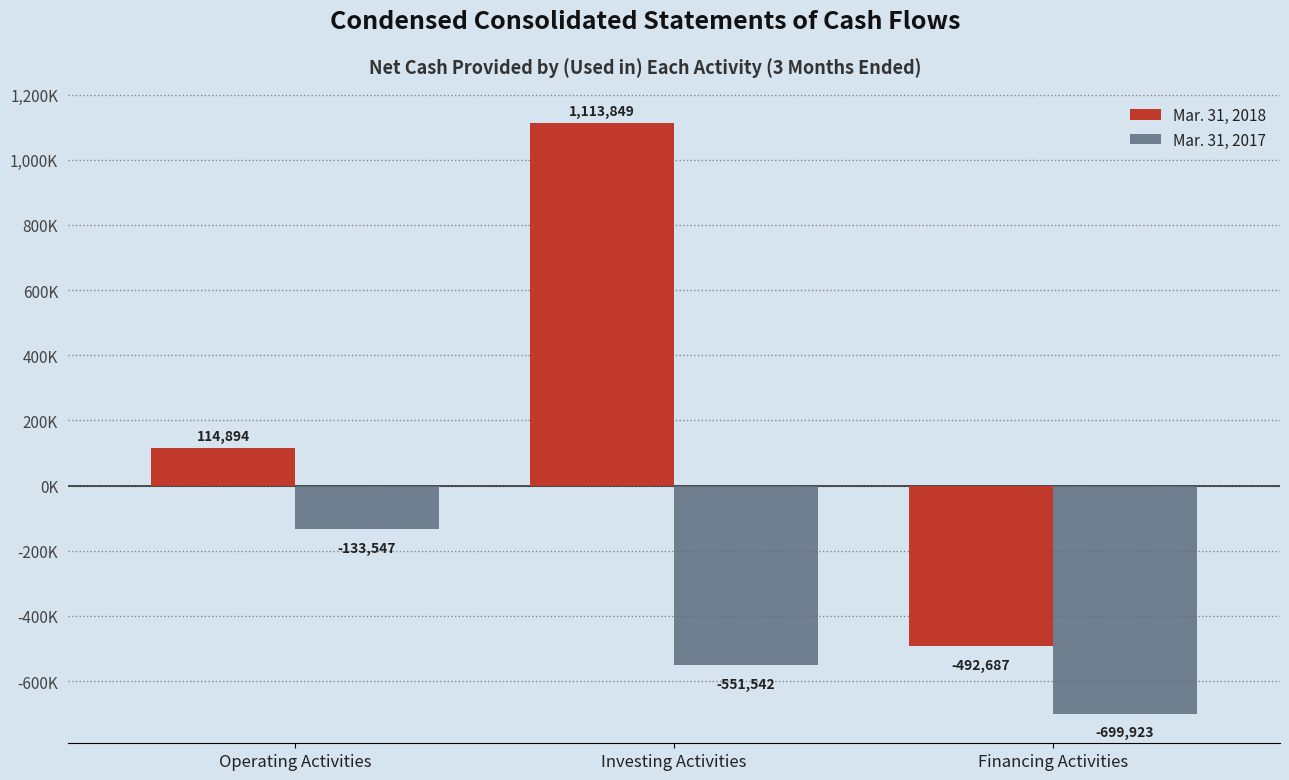

Rank the series by their maximum value, from lowest to highest.

Mar. 31, 2017, Mar. 31, 2018